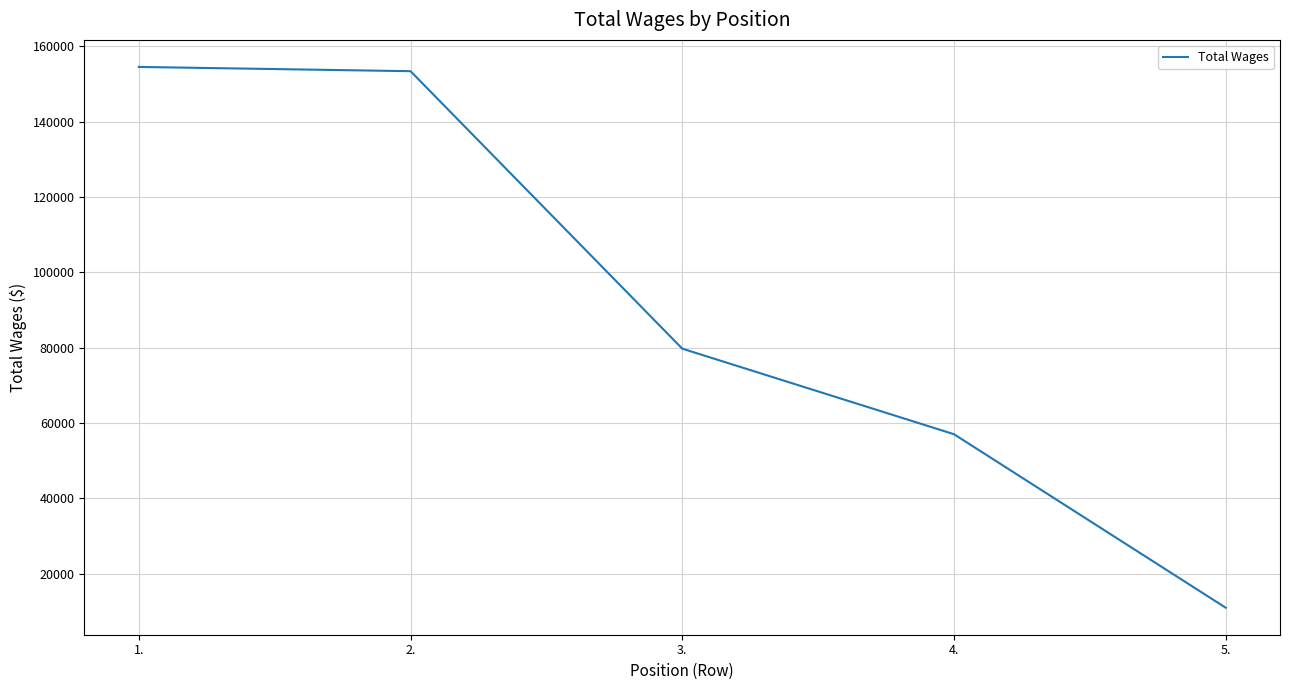

Does the chart have visible grid lines?

Yes